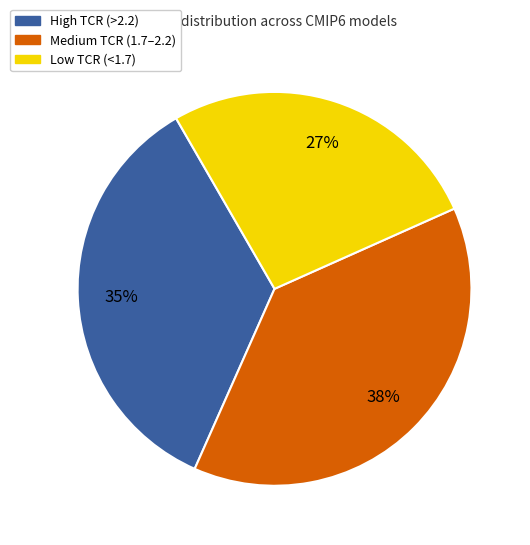

To the nearest percent, what is the average slice percentage?

33%